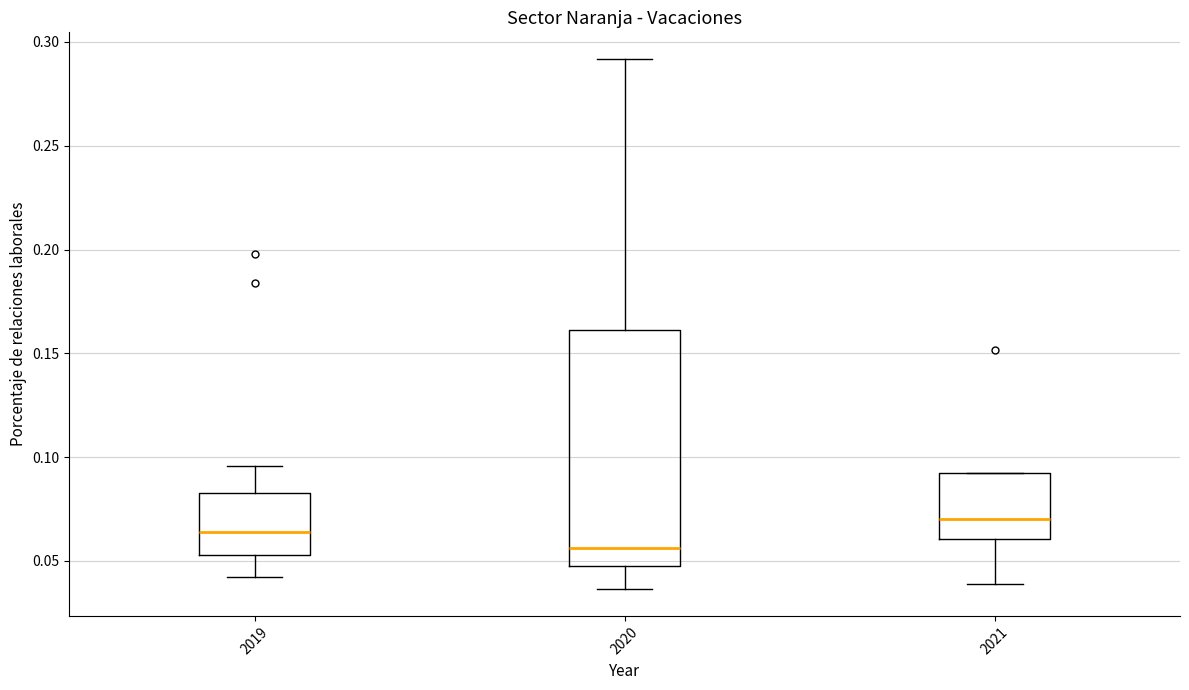

Which box is the tallest, from its lower edge to its upper edge?

2020